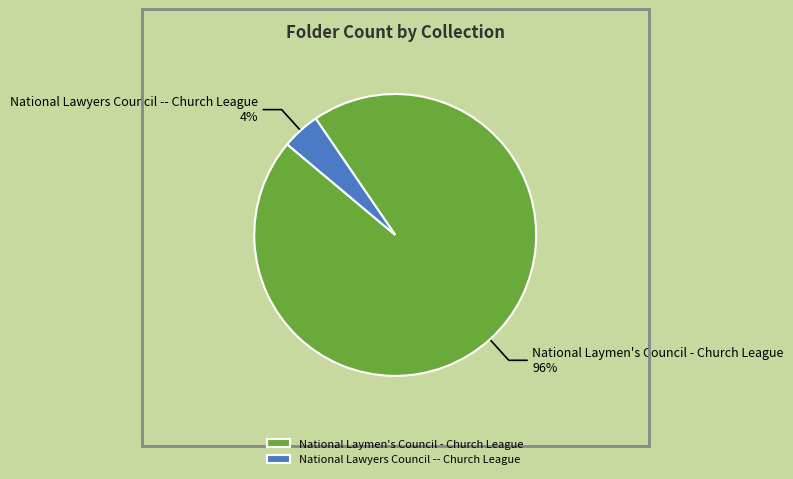

Combined, do National Lawyers Council -- Church League and National Laymen's Council - Church League account for over 50%?

Yes